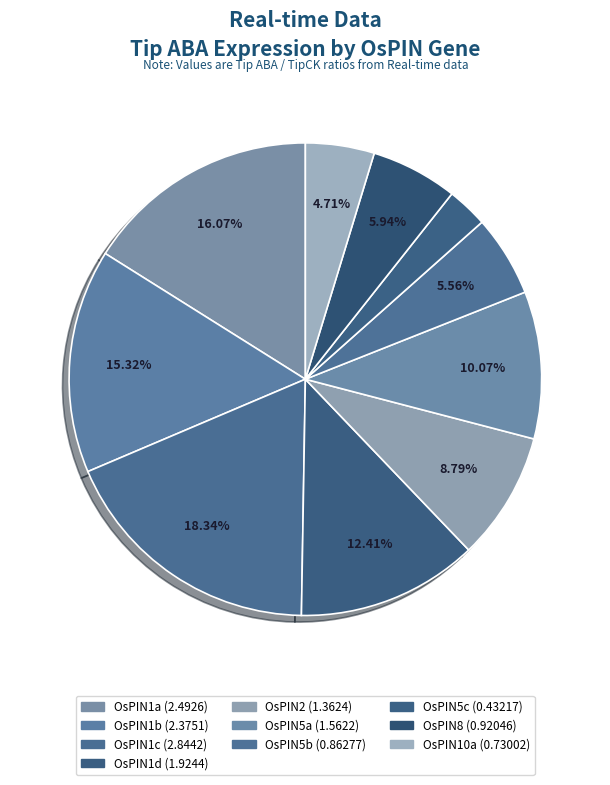

Rank the categories by value from lowest to highest.

OsPIN5c, OsPIN10a, OsPIN5b, OsPIN8, OsPIN2, OsPIN5a, OsPIN1d, OsPIN1b, OsPIN1a, OsPIN1c